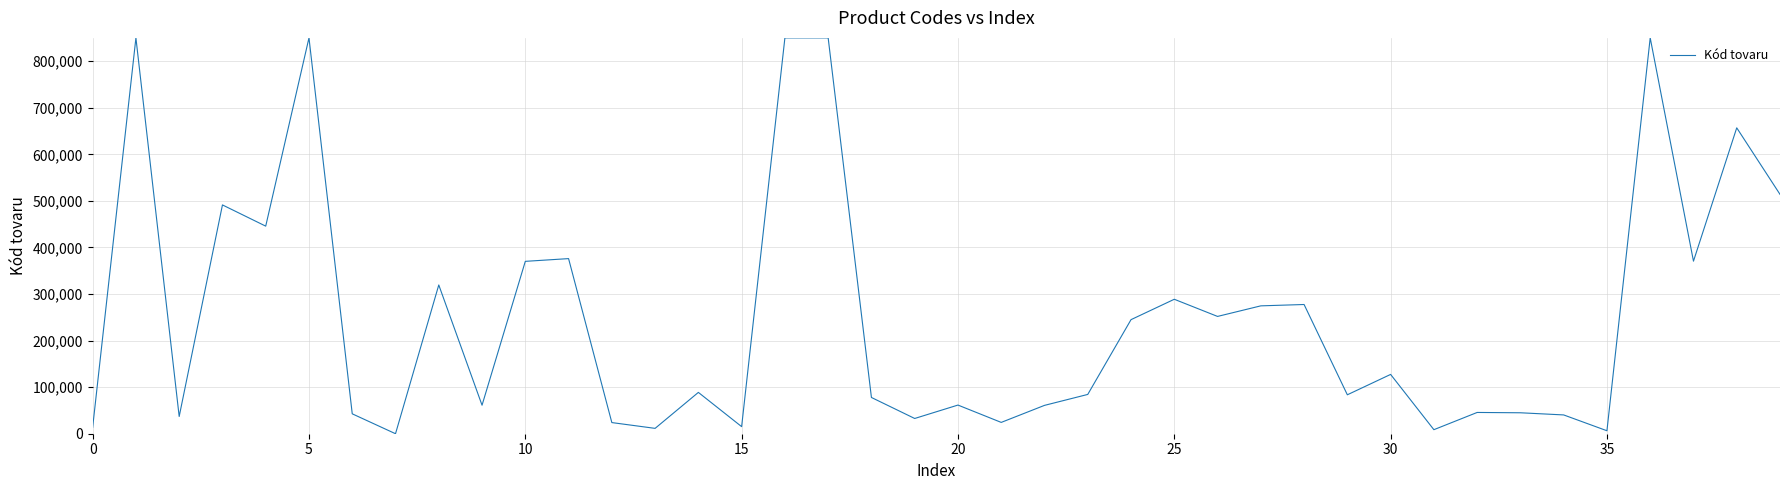

What is the greatest value displayed?

850000.0